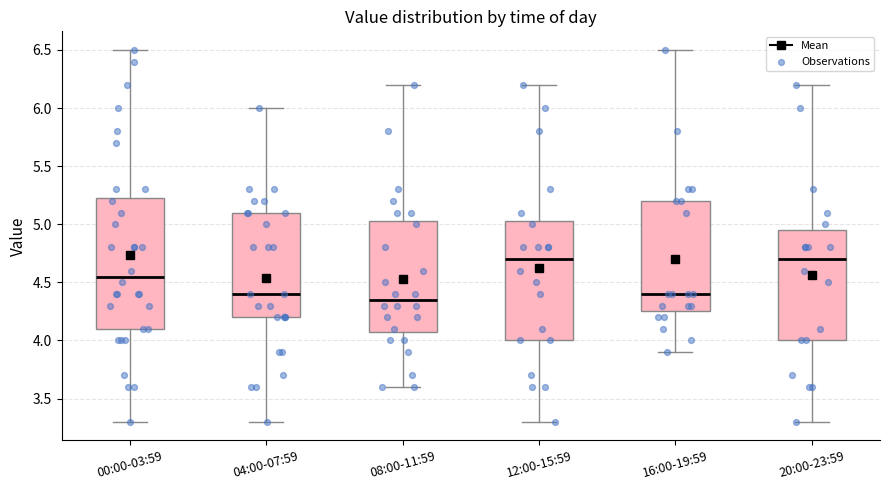

Which box is the tallest, from its lower edge to its upper edge?

00:00-03:59